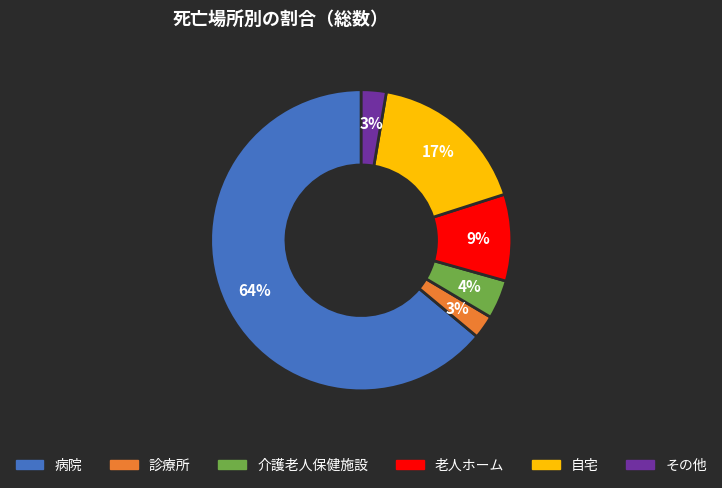

To the nearest percent, what portion does 老人ホーム represent?

9%